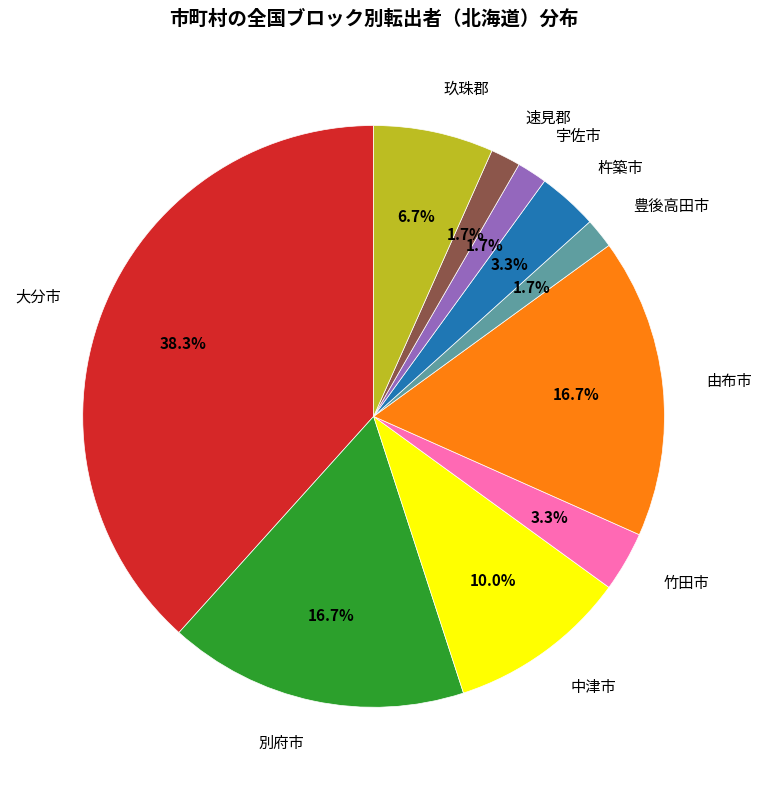

How much of the chart is everything except 速見郡?

98.3%